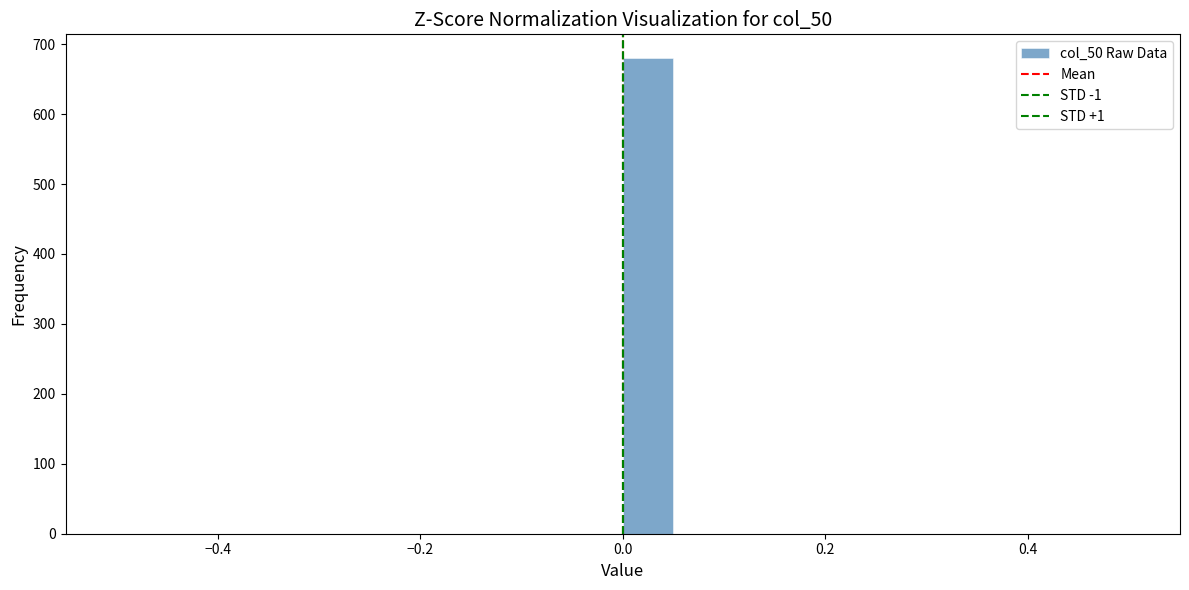

Read against the x-axis, roughly where is the centre of the tallest bar?

0.02